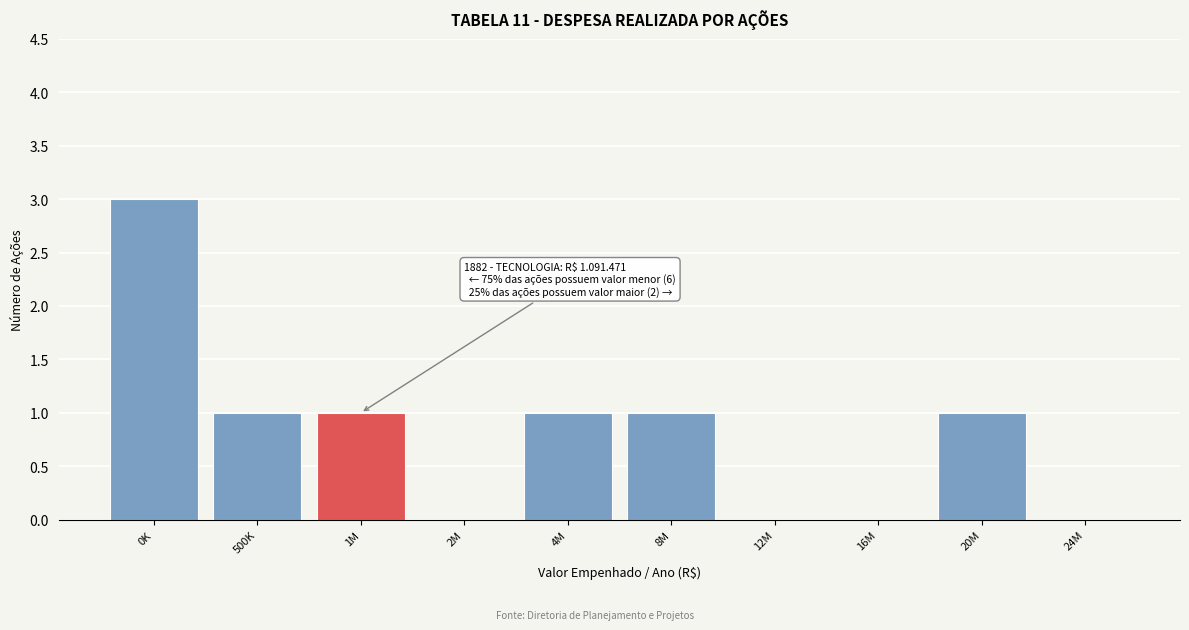

Reading left to right, what are all the values shown in this chart?

0K=3	500K=1	1M=1	2M=0	4M=1	8M=1	12M=0	16M=0	20M=1	24M=0